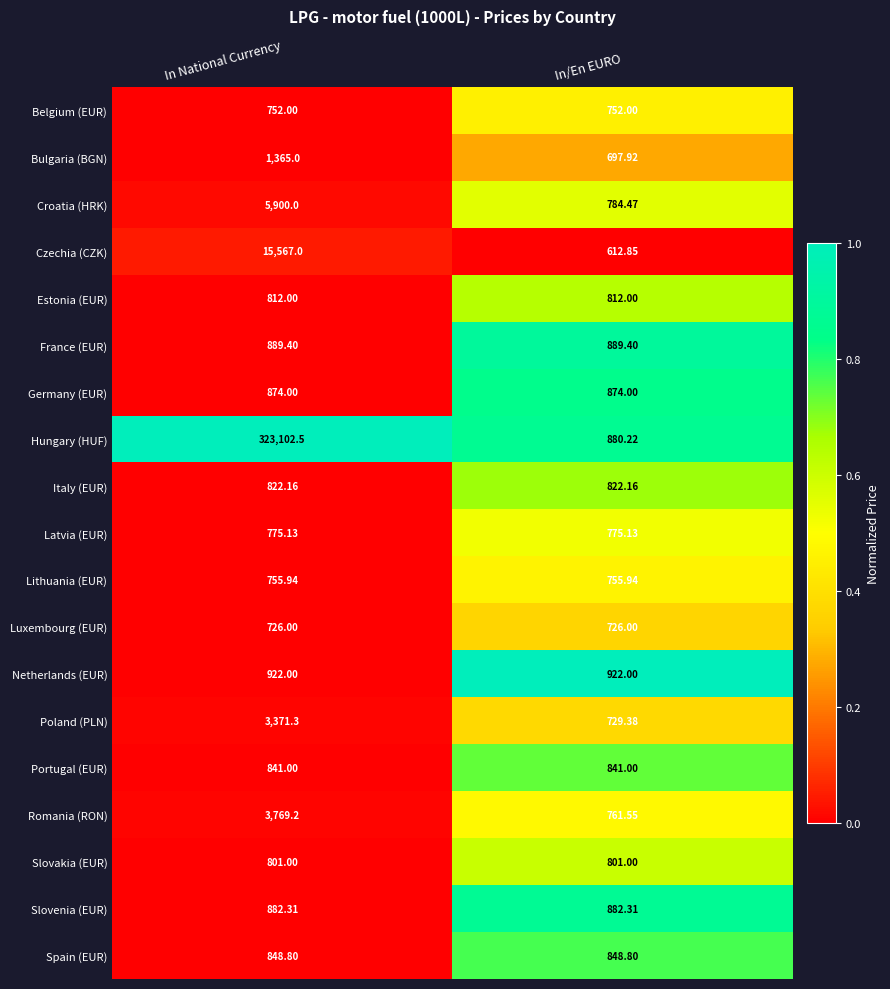

Rank the series by their maximum value, from highest to lowest.

Hungary (HUF), Czechia (CZK), Croatia (HRK), Romania (RON), Poland (PLN), Bulgaria (BGN), Netherlands (EUR), France (EUR), Slovenia (EUR), Germany (EUR), Spain (EUR), Portugal (EUR), Italy (EUR), Estonia (EUR), Slovakia (EUR), Latvia (EUR), Lithuania (EUR), Belgium (EUR), Luxembourg (EUR)